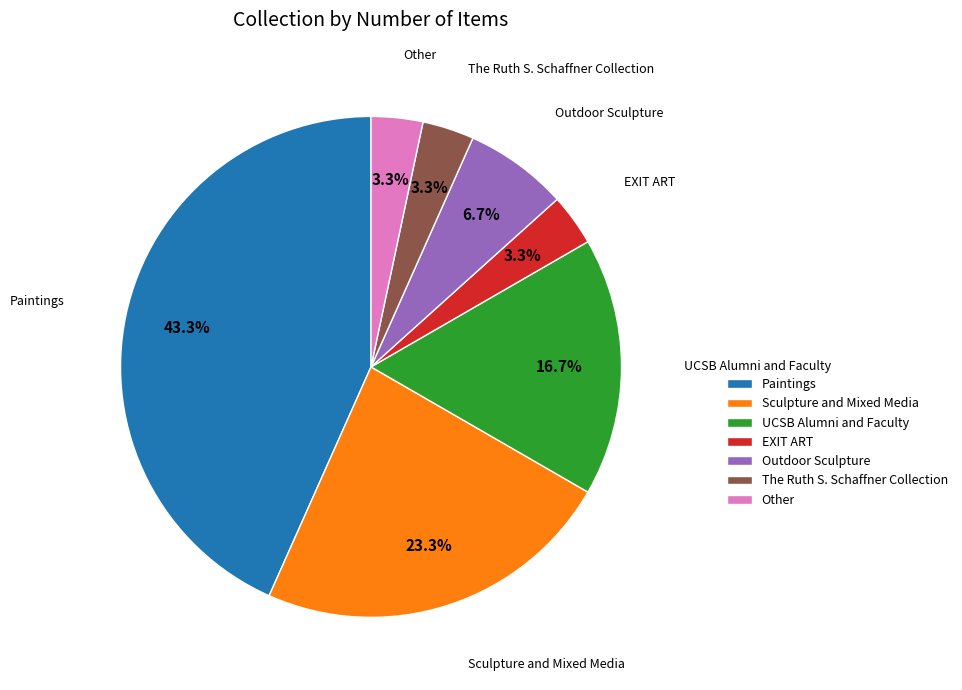

Approximately how many times larger is the value at Other compared to Paintings?

0.1